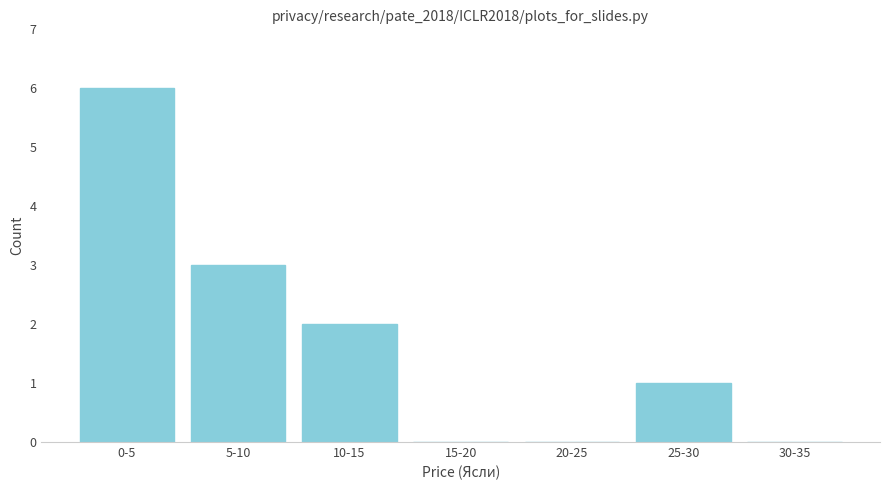

Reading right to left, list all the values displayed in this chart.

30-35=0	25-30=1	20-25=0	15-20=0	10-15=2	5-10=3	0-5=6